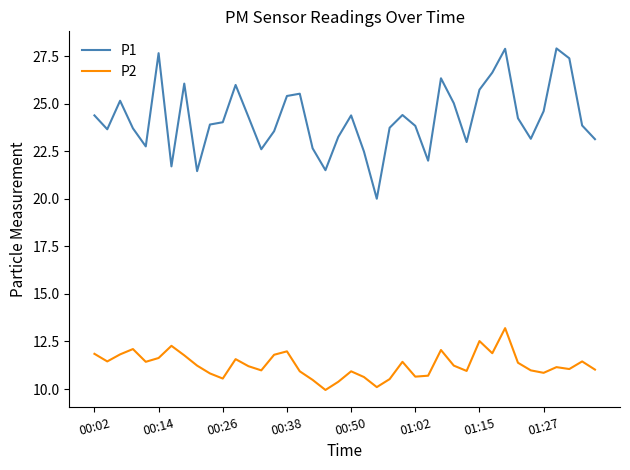

True or false: P1 and P2 cross at least once.

False